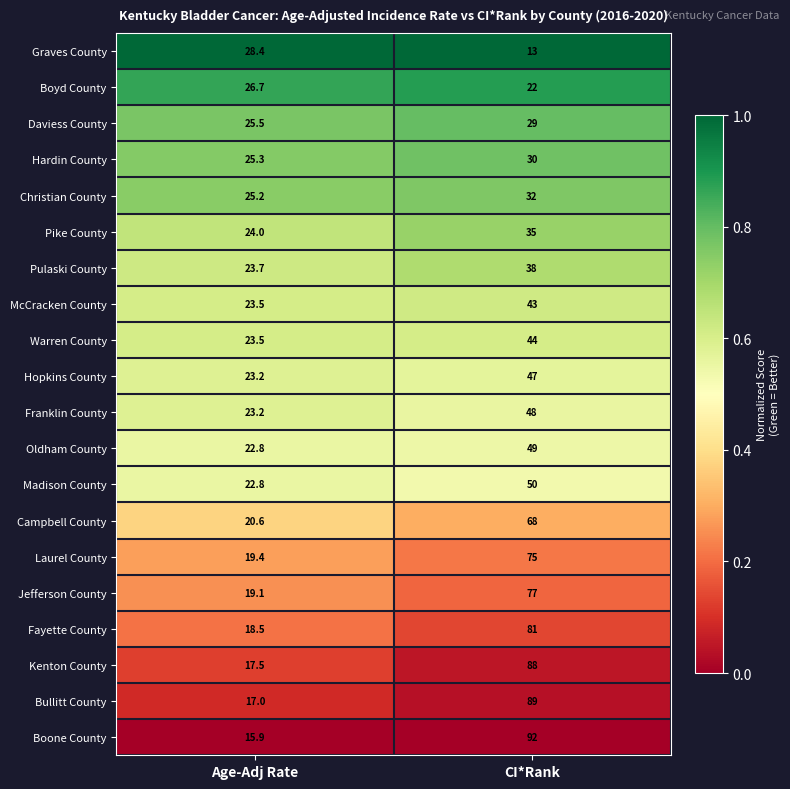

Where is Madison County nearest to the value 36?

Age-Adj Rate